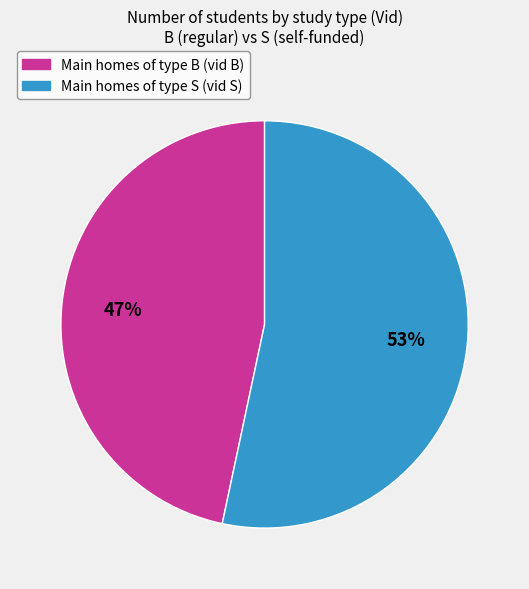

Is there any slice that represents more than half of the pie?

Yes